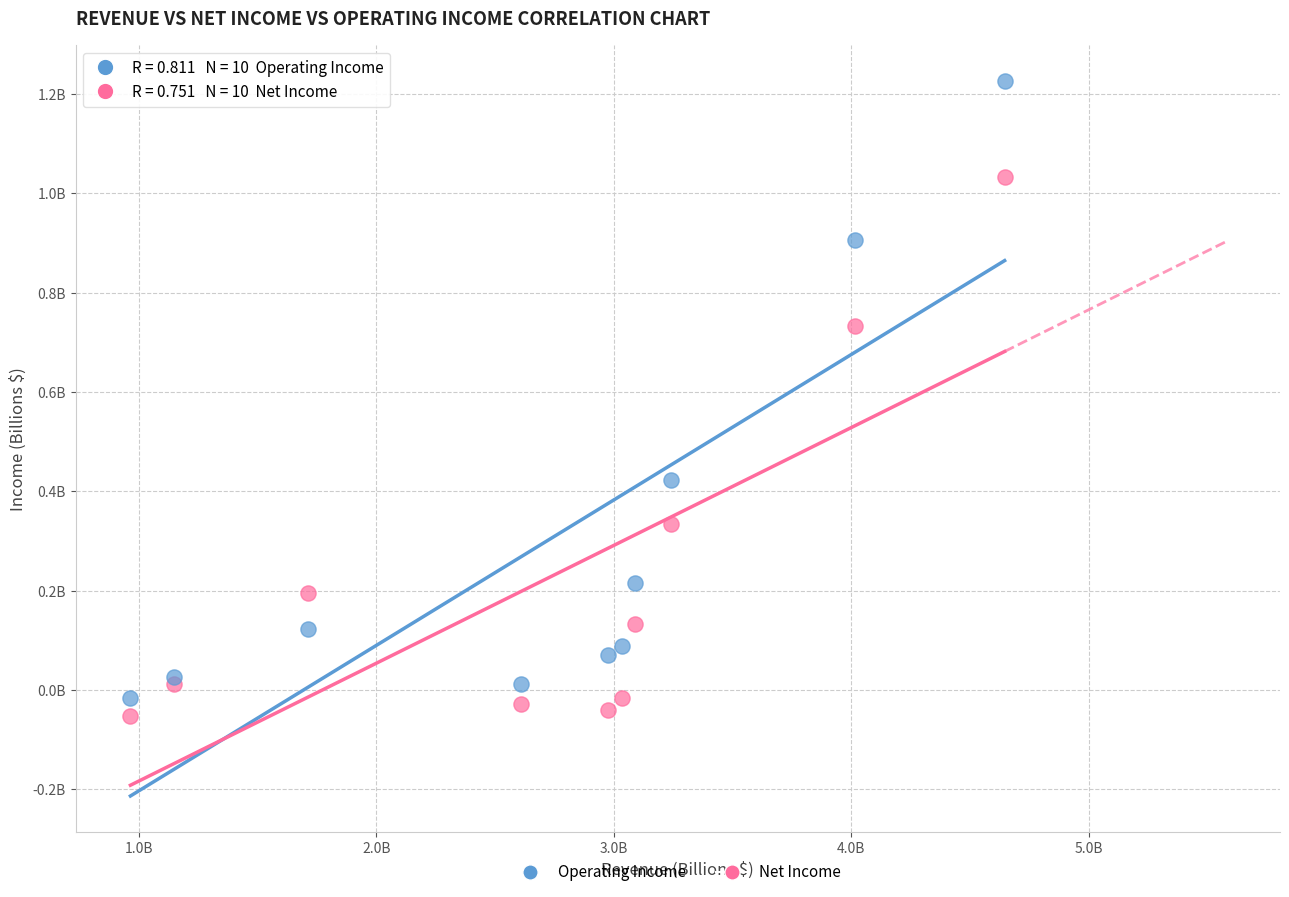

Which series reaches the maximum Y coordinate?

Operating Income